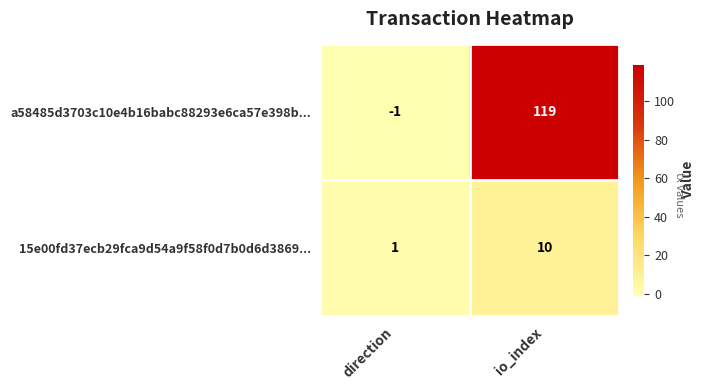

List the series in order of their peak value, highest first.

a58485d3703c10e4b16babc88293e6ca57e398b..., 15e00fd37ecb29fca9d54a9f58f0d7b0d6d3869...